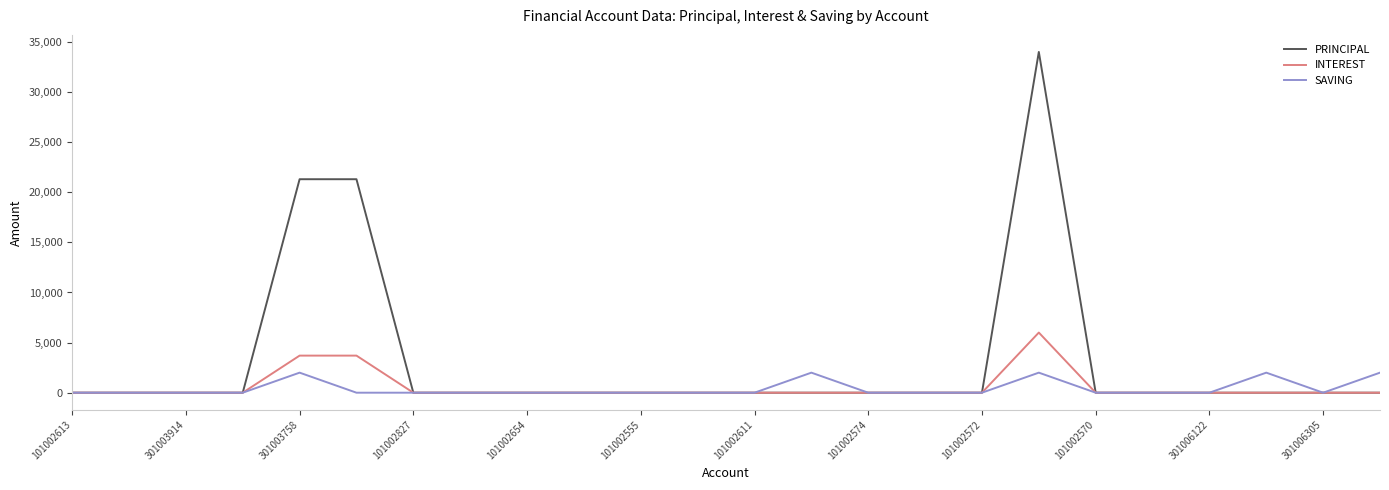

Which series has the largest total across all categories?

PRINCIPAL